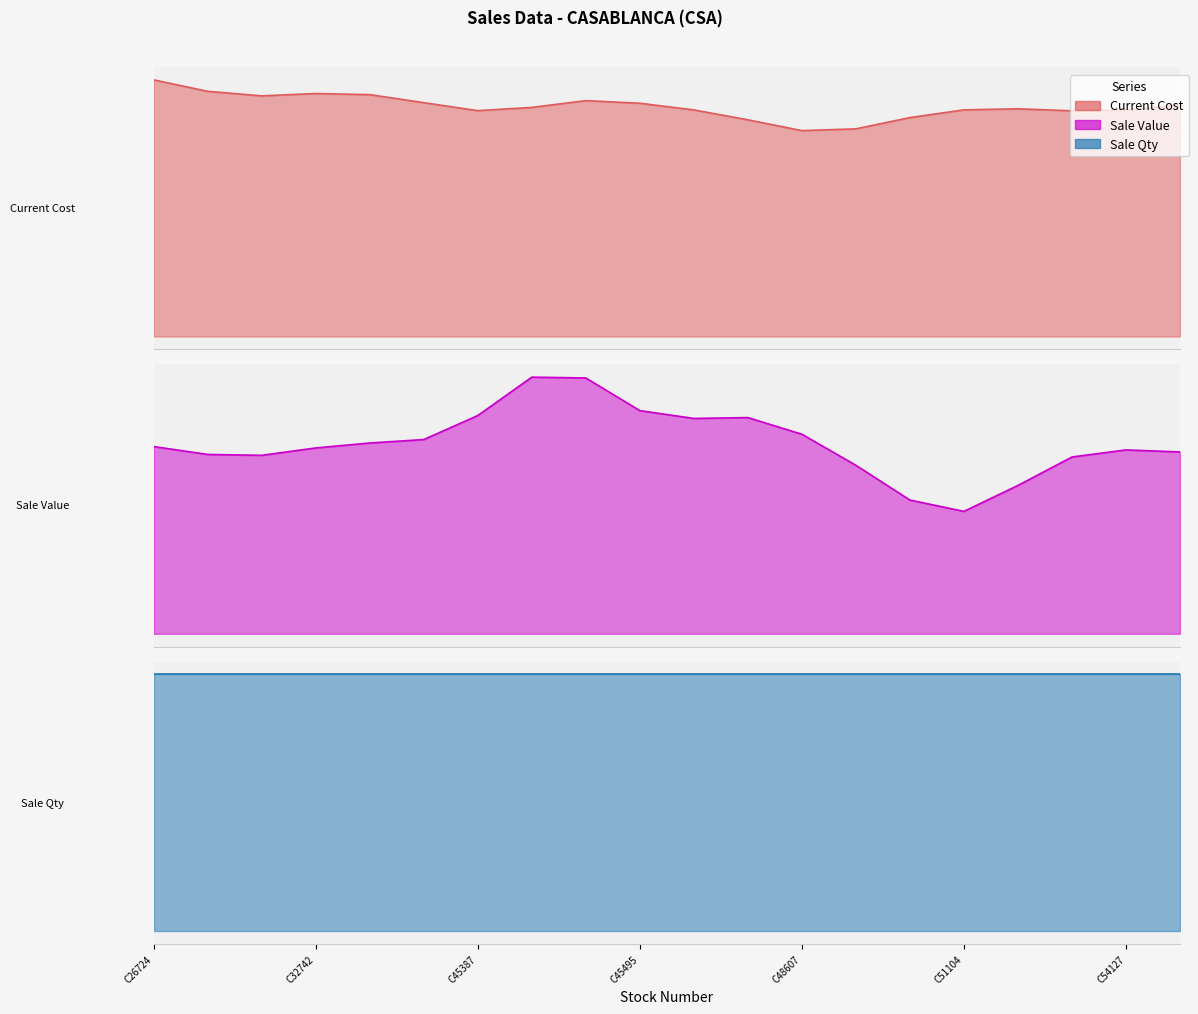

Between C45453 and C48607, which is larger?

C45453